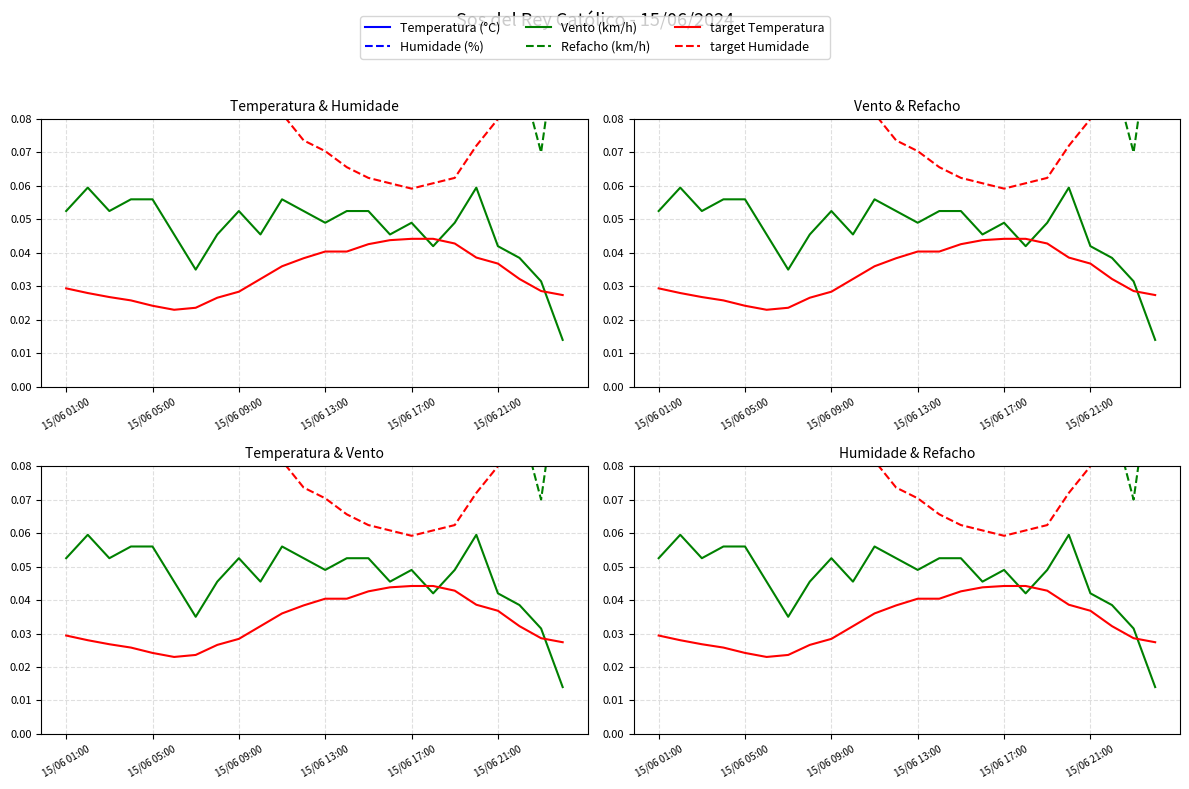

What is the average value of the Humidade (%) series?

0.5